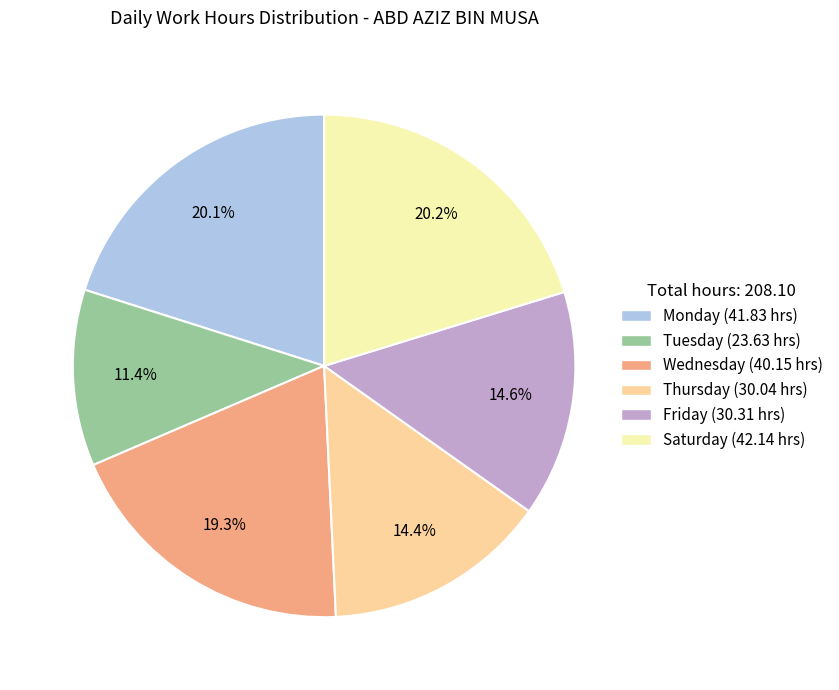

Is there any slice that represents more than half of the pie?

No